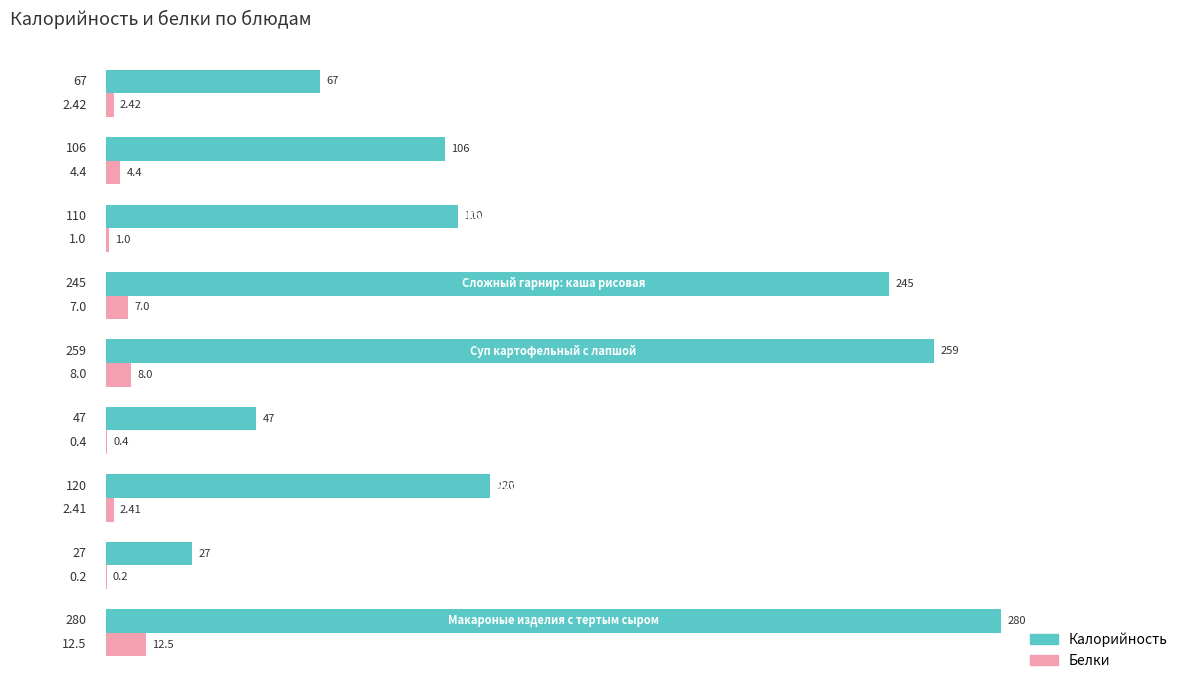

What is the sum of all Калорийность values?

1261.0